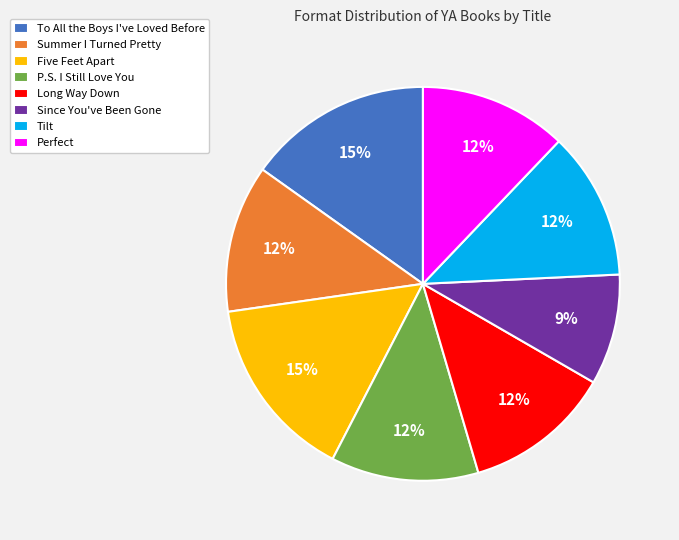

Approximately how many times larger is the value at Long Way Down compared to Tilt?

1.0